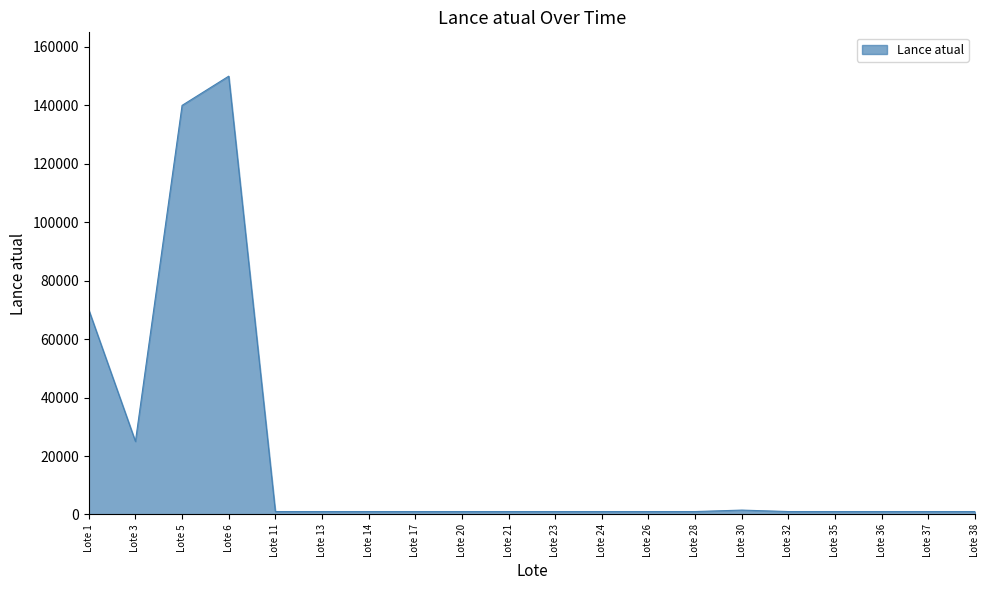

Is it true that the value at Lote 5 is 80488?

False